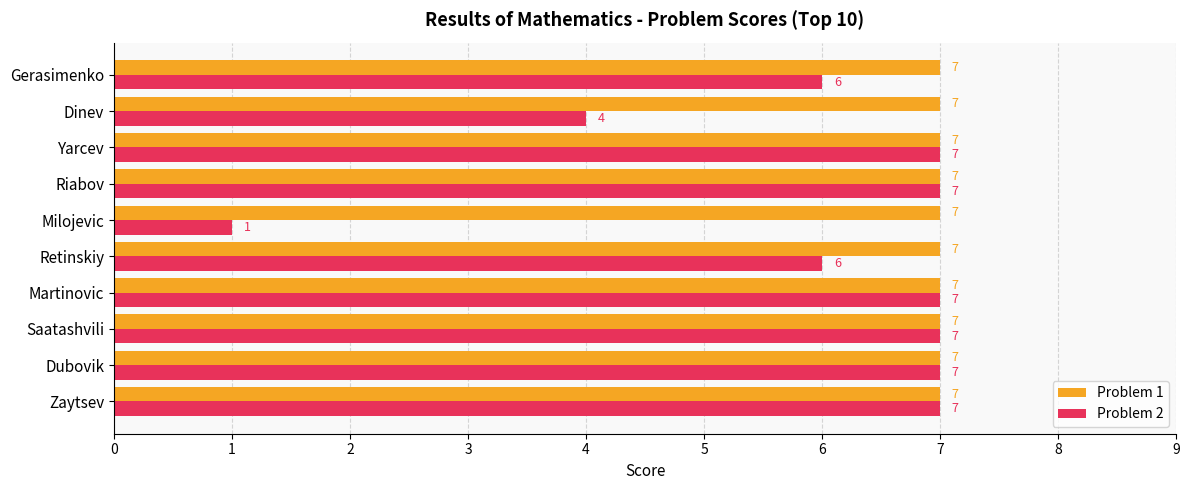

What is the highest value of the Problem 2 series?

7